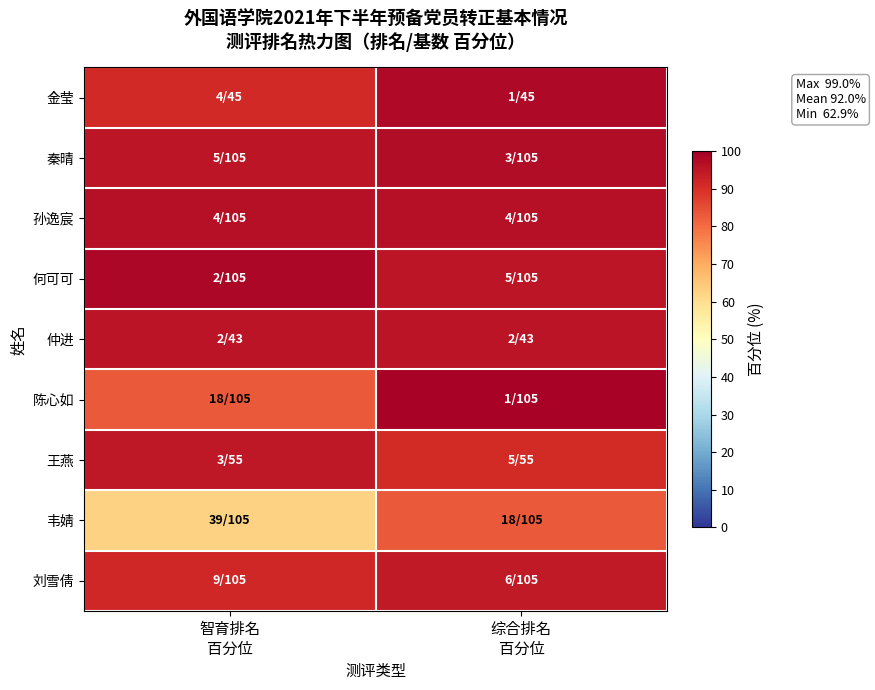

Which series has the largest total across all categories?

何可可